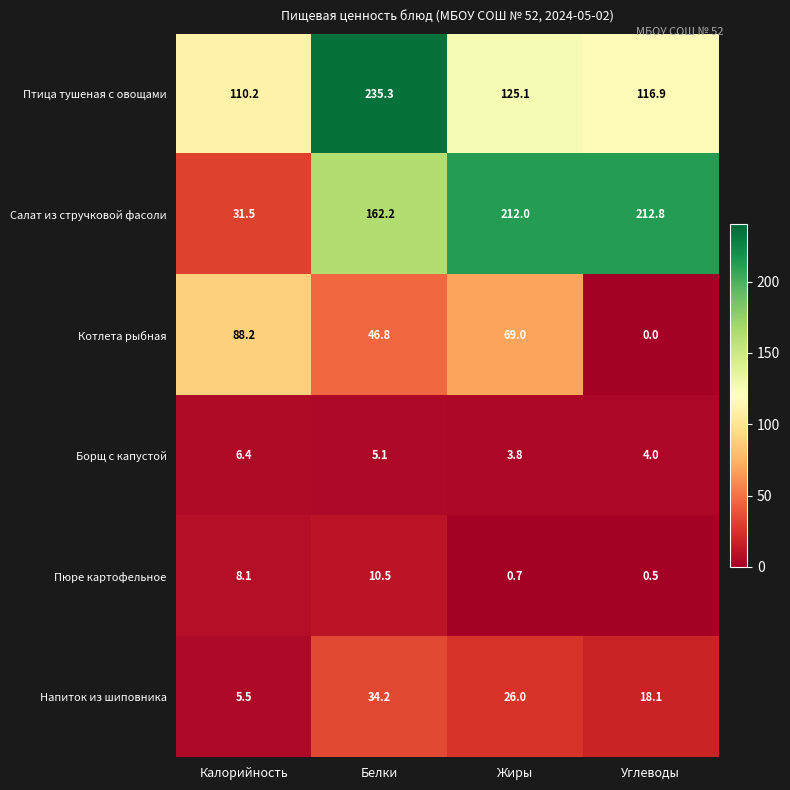

Which series has the largest total across all categories?

Салат из стручковой фасоли